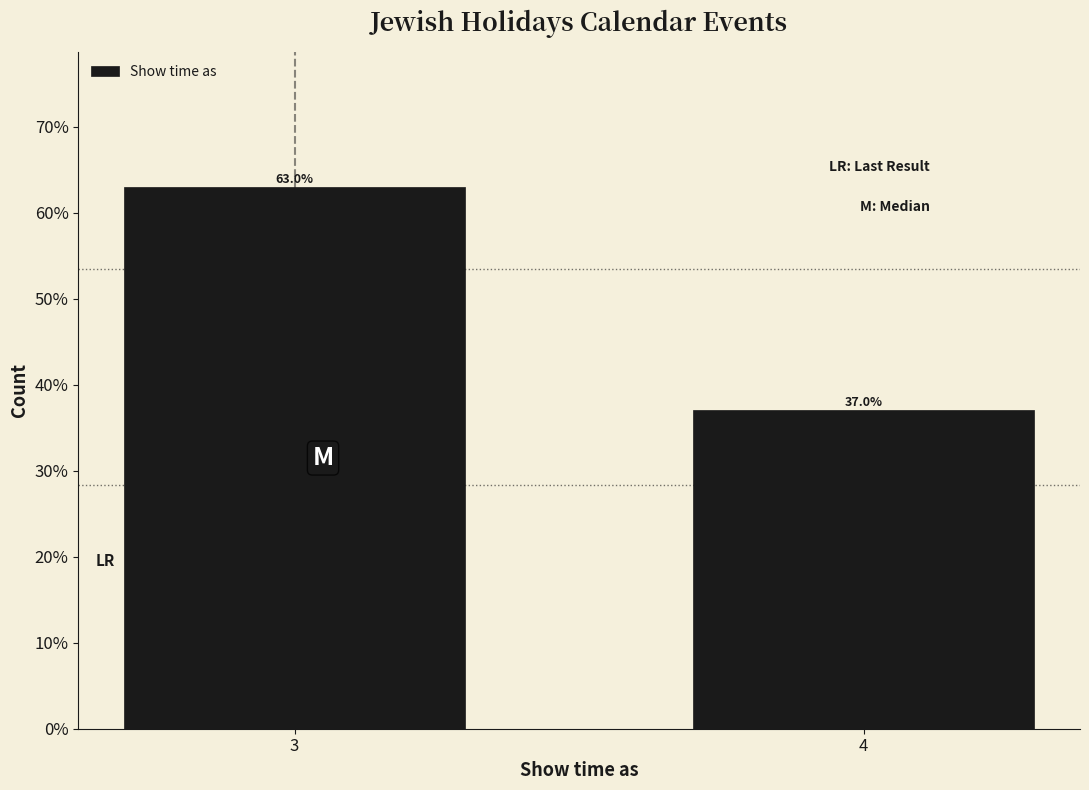

Does the chart contain any negative values?

No